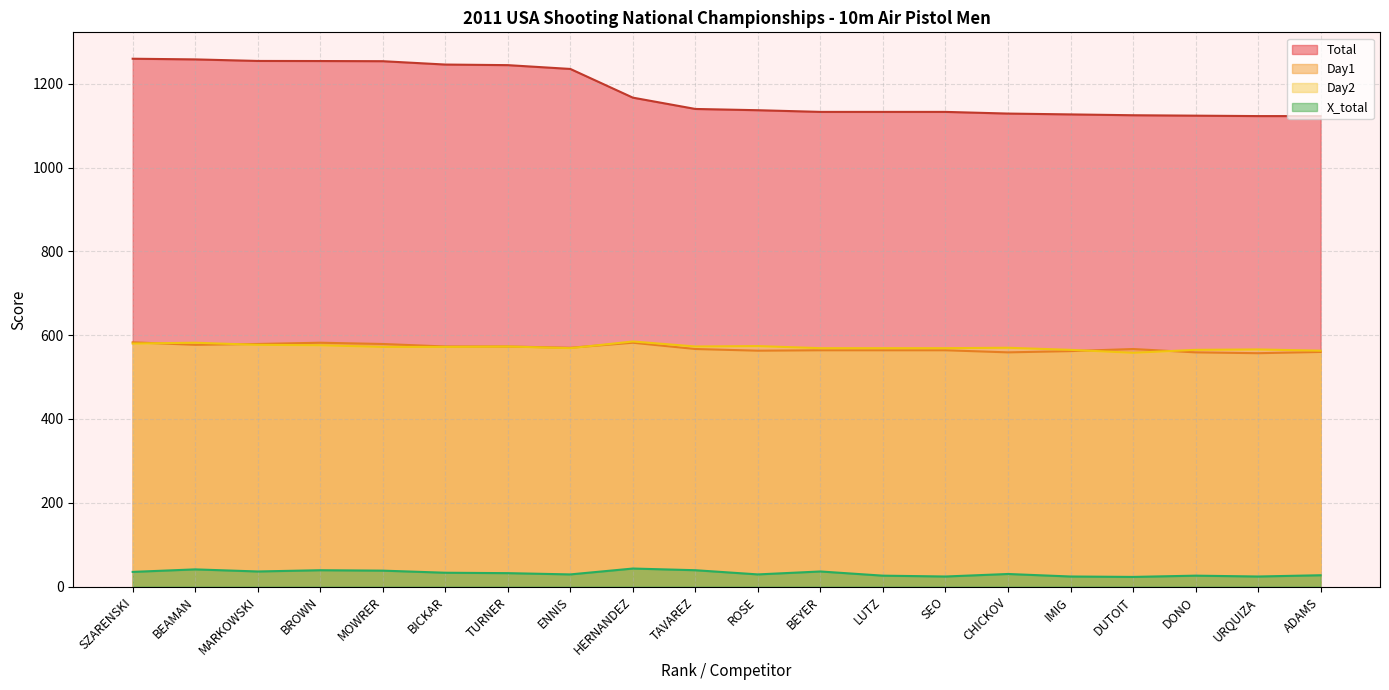

Which has a higher value, LUTZ or BROWN?

BROWN